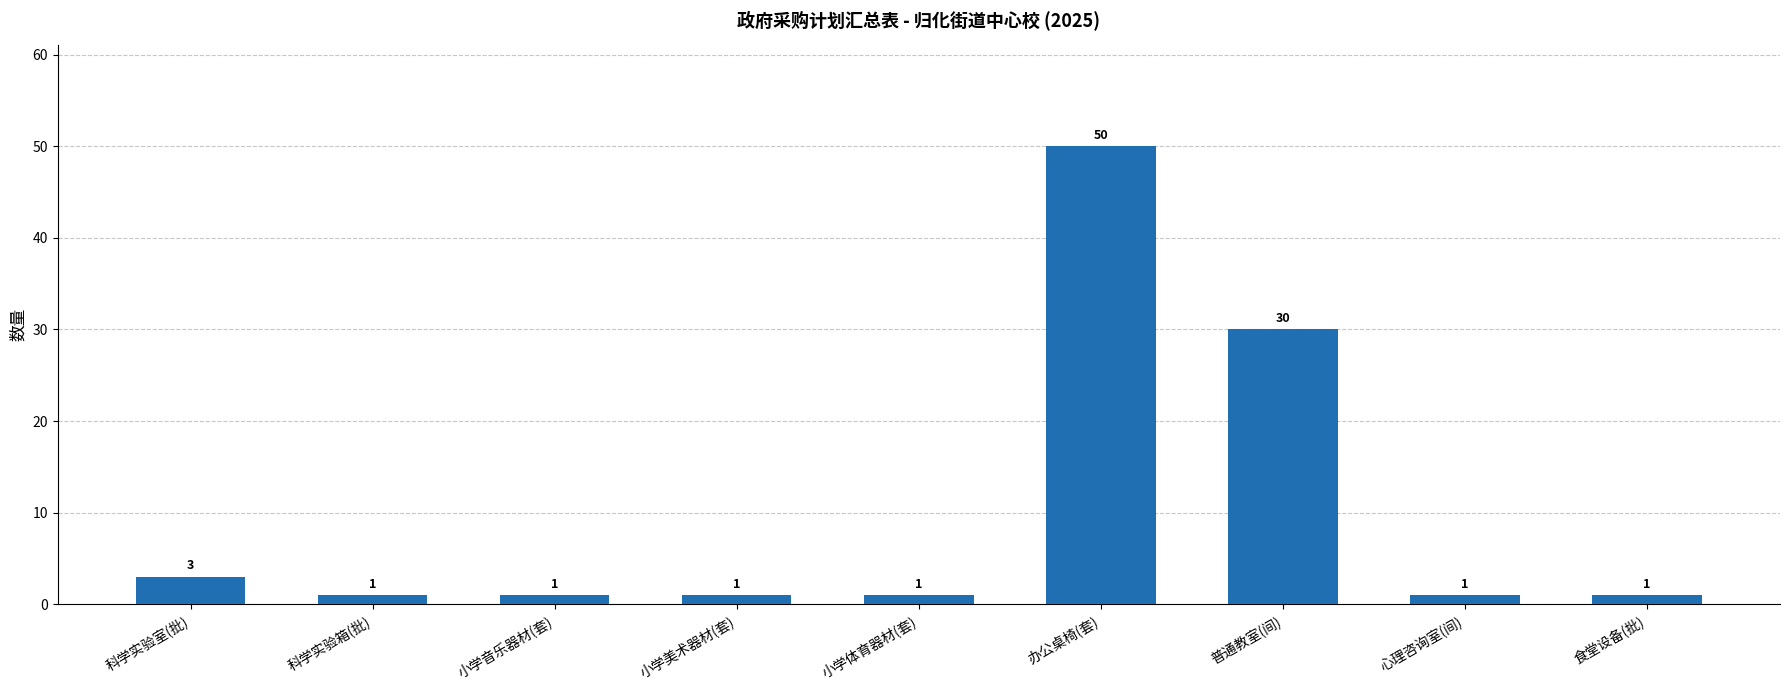

True or false: the data shows 3 at 科学实验室(批).

True